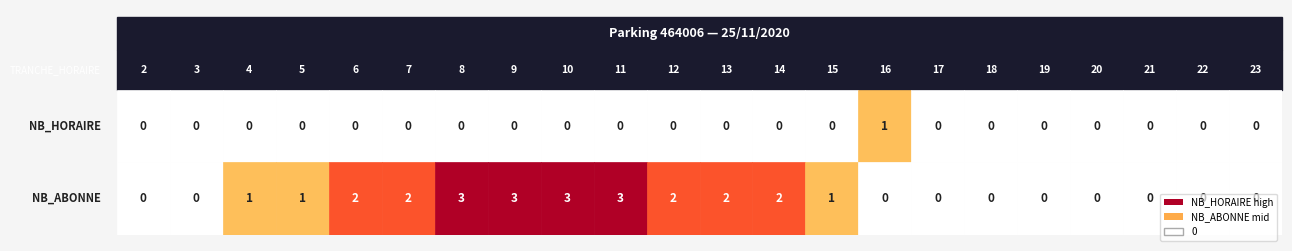

Which series has the largest total across all categories?

NB_ABONNE